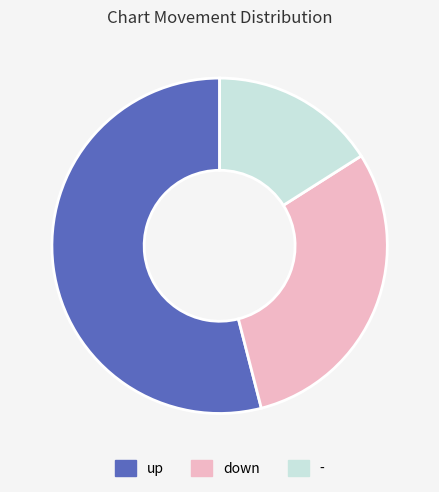

True or false: - accounts for 16% of the total.

True